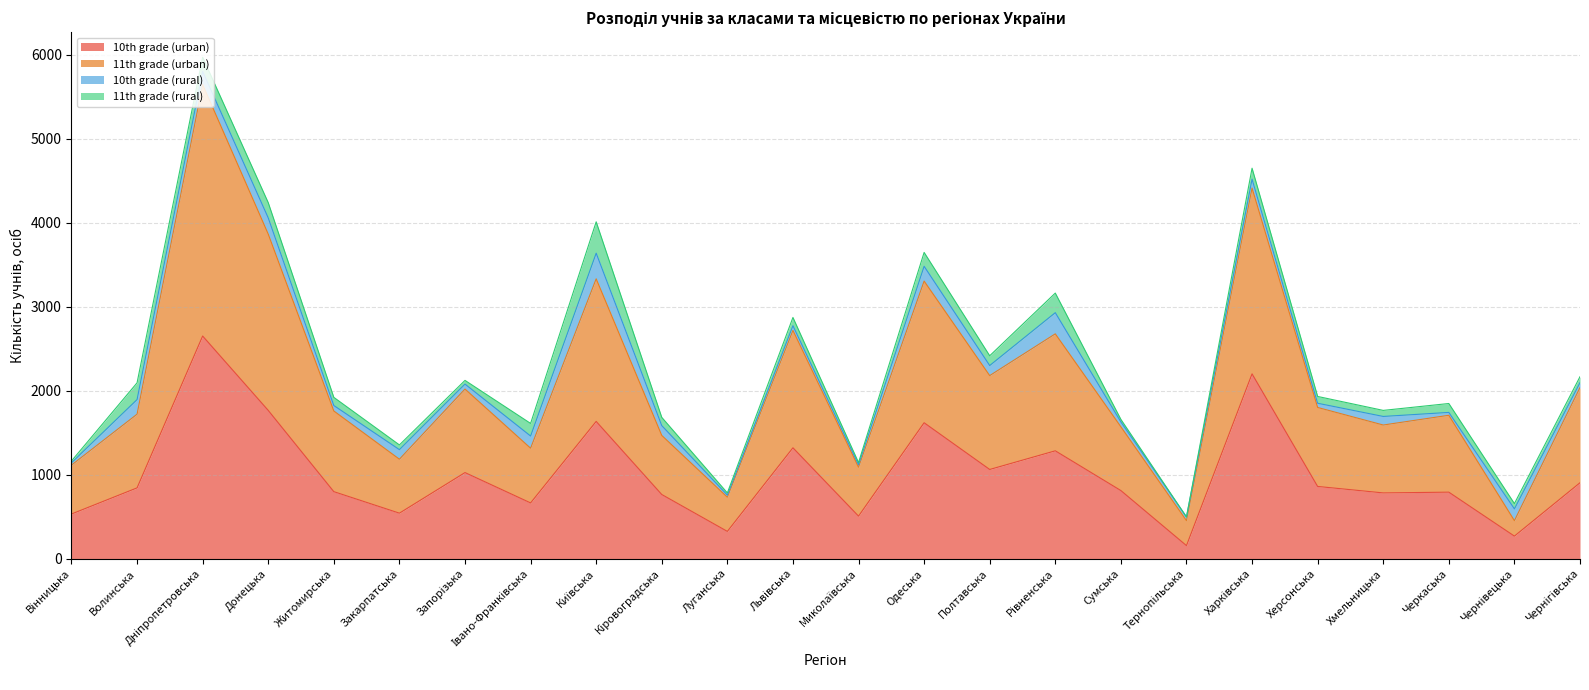

How many lines are shown in the chart?

4